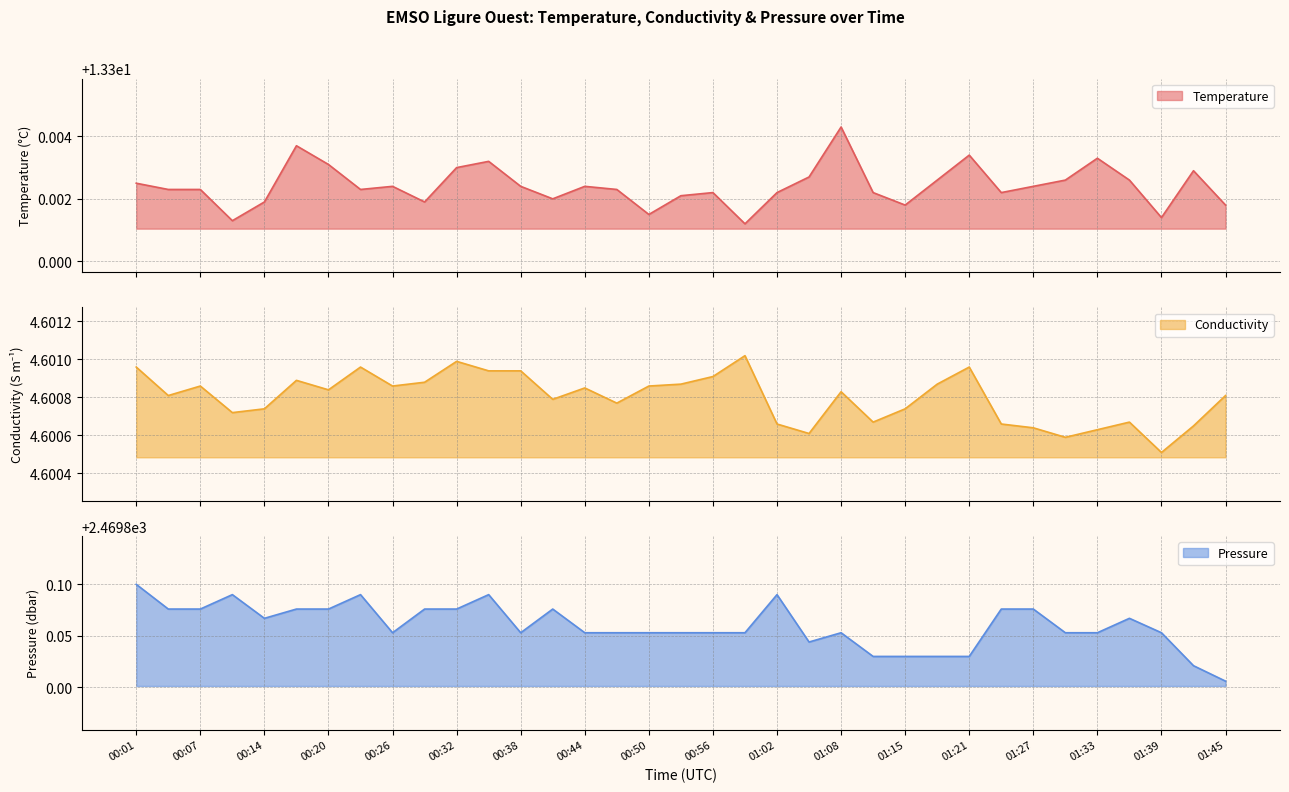

Reading left to right, what are all the values shown in this chart?

Temperature: 13.3	13.3	13.3	13.3	13.3	13.3	13.3	13.3	13.3	13.3	13.3	13.3	13.3	13.3	13.3	13.3	13.3	13.3	13.3	13.3	13.3	13.3	13.3	13.3	13.3	13.3	13.3	13.3	13.3	13.3	13.3	13.3	13.3	13.3	13.3
Conductivity: 4.6	4.6	4.6	4.6	4.6	4.6	4.6	4.6	4.6	4.6	4.6	4.6	4.6	4.6	4.6	4.6	4.6	4.6	4.6	4.6	4.6	4.6	4.6	4.6	4.6	4.6	4.6	4.6	4.6	4.6	4.6	4.6	4.6	4.6	4.6
Pressure: 2469.9	2469.9	2469.9	2469.9	2469.9	2469.9	2469.9	2469.9	2469.9	2469.9	2469.9	2469.9	2469.9	2469.9	2469.9	2469.9	2469.9	2469.9	2469.9	2469.9	2469.9	2469.8	2469.9	2469.8	2469.8	2469.8	2469.8	2469.9	2469.9	2469.9	2469.9	2469.9	2469.9	2469.8	2469.8